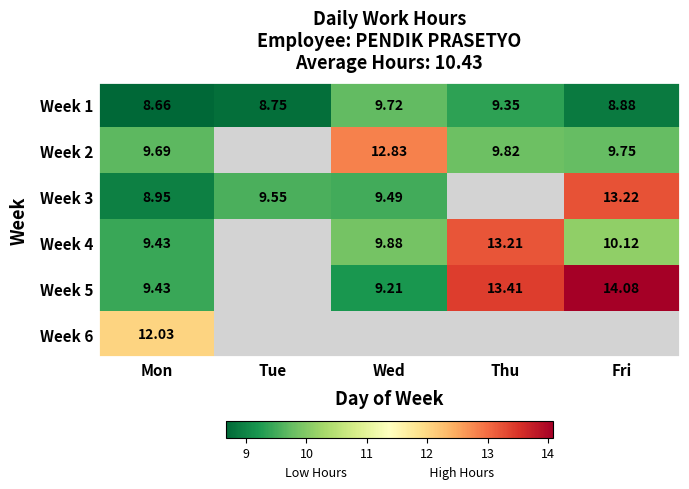

Which category has the highest value in the Week 1 series?

Wed